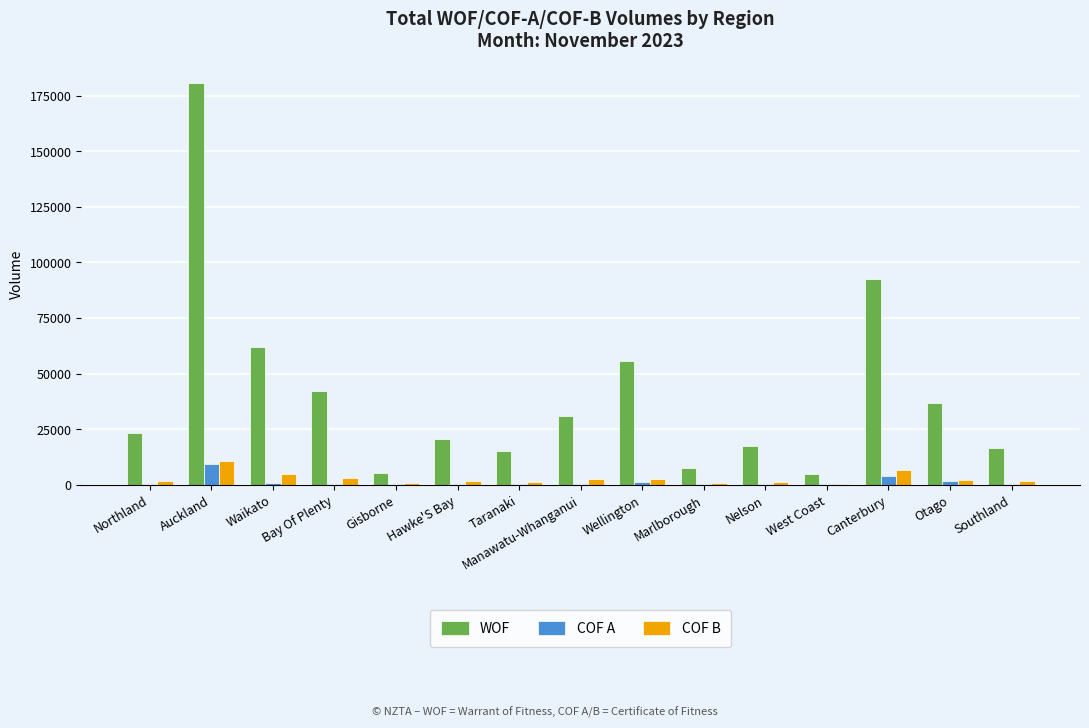

What is the difference between the COF B values at Hawke'S Bay and Auckland?

8805